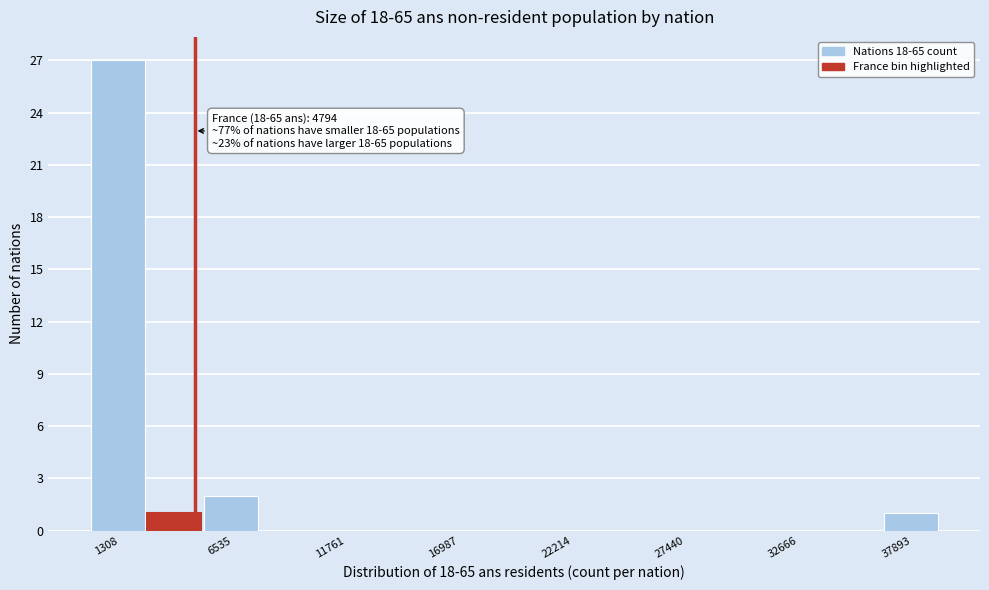

Around what value on the x-axis is the tallest bar? Give the approximate position of its centre, as read against the axis.

1000